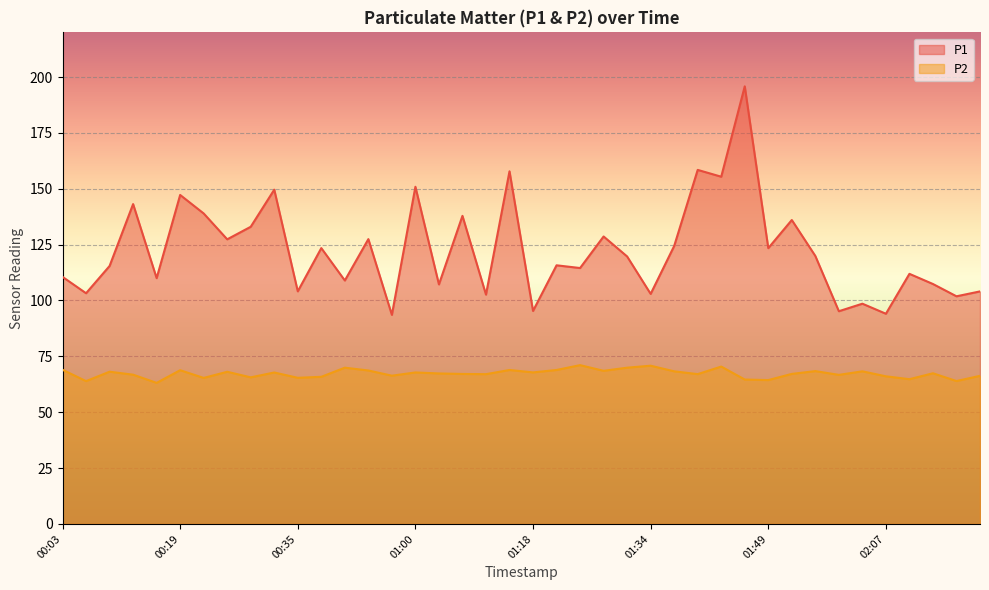

True or false: P2 and P1 cross at least once.

False